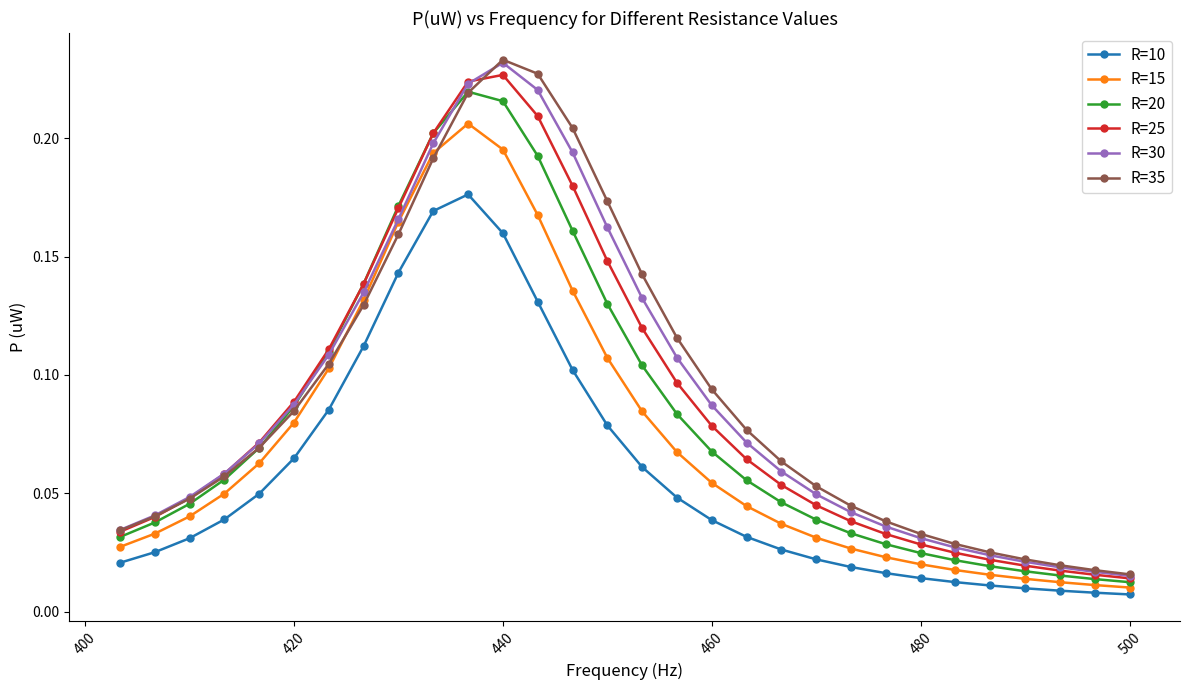

True or false: R=30 and R=10 cross at least once.

False